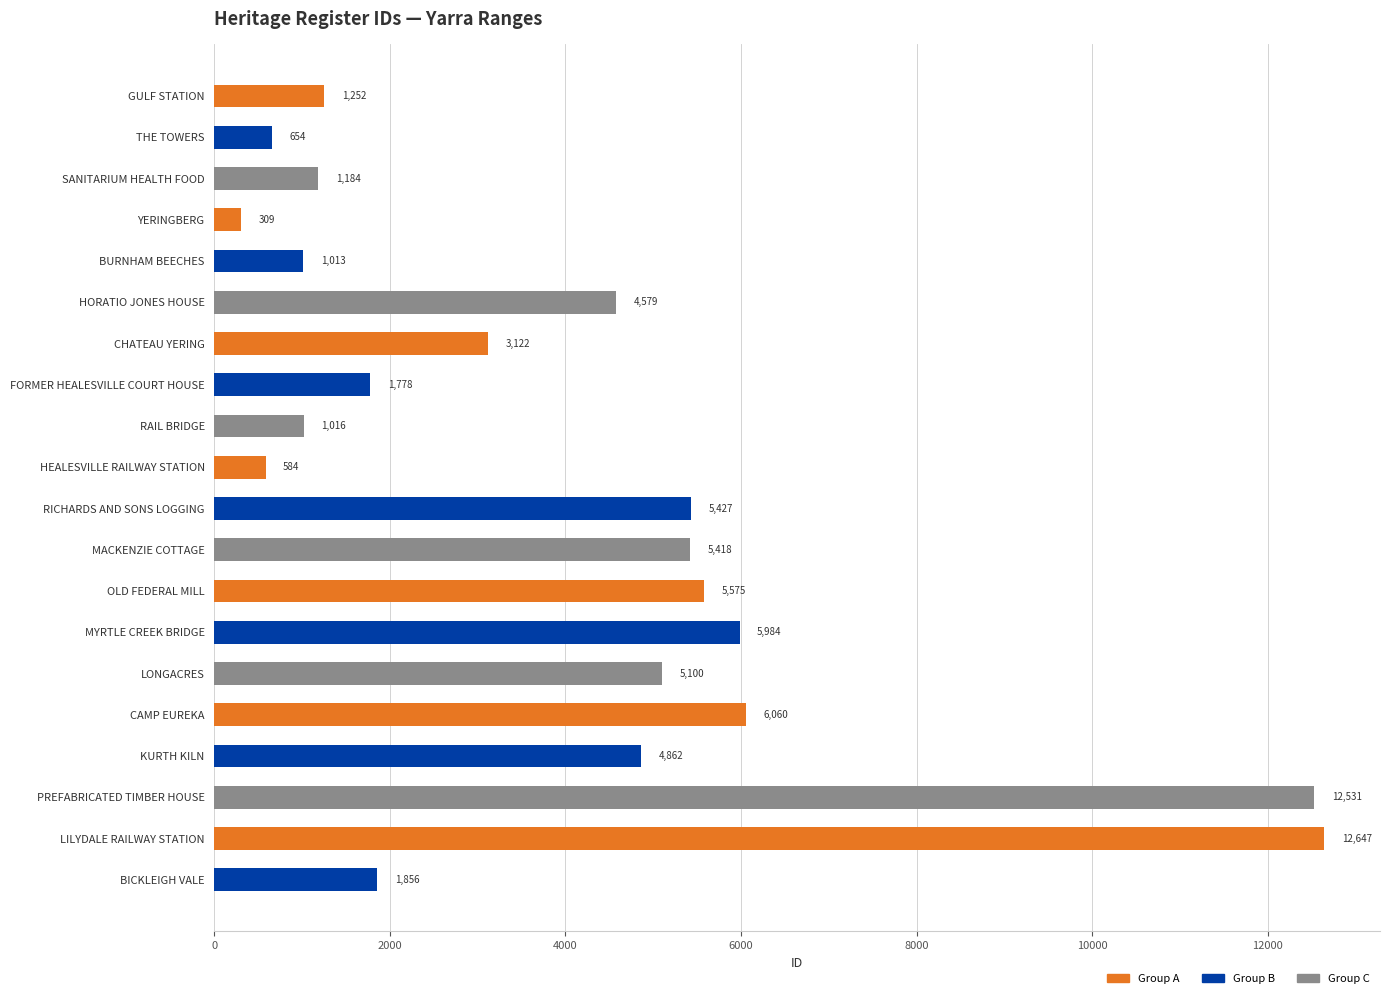

True or false: the data shows 1914 at GULF STATION.

False